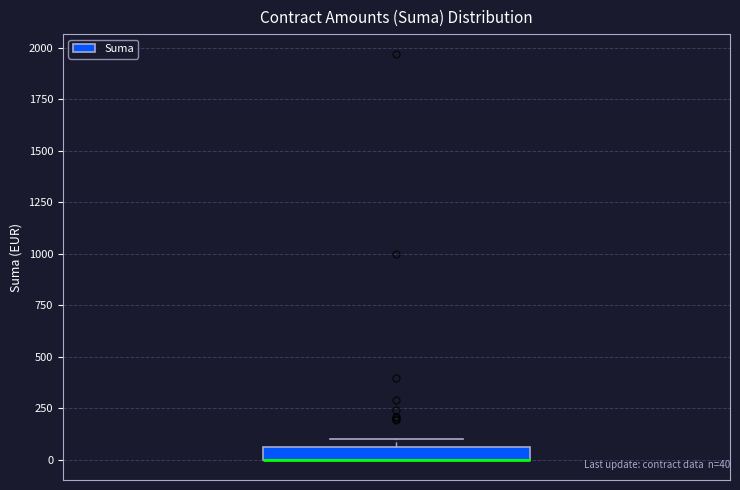

Where is the upper edge of the box on the y-axis? The values are not printed on the chart, so give them approximately, as read against the axis.

50